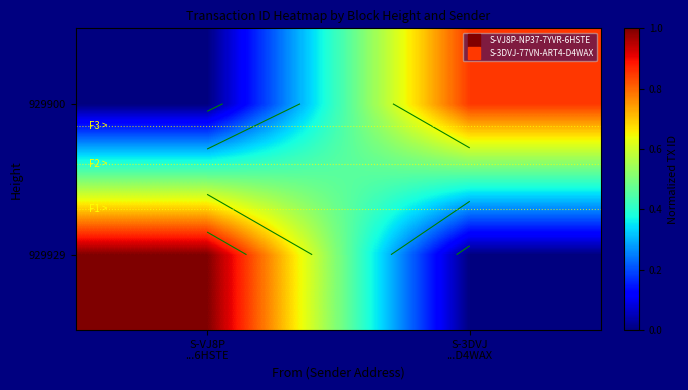

What is the difference between the highest and lowest values at S-VJ8P
...6HSTE?

1.0